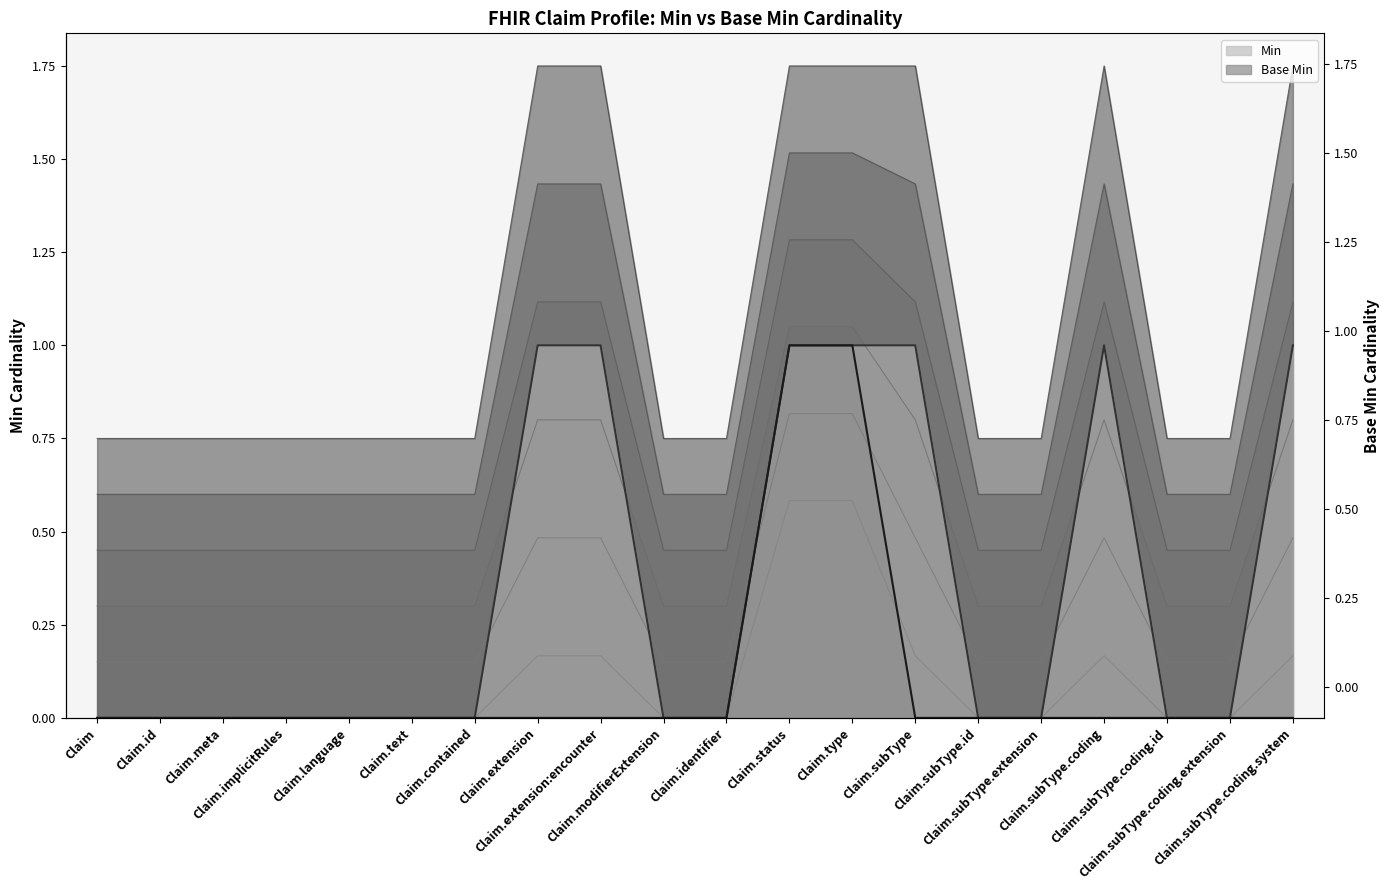

Which category has the highest value in the Base Min (line) series?

Claim.status